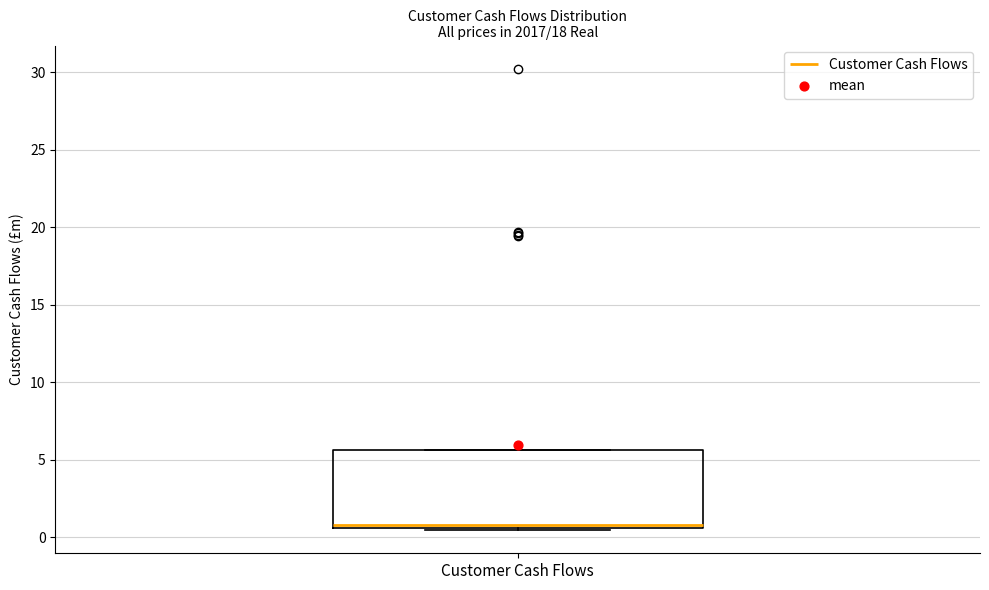

Where is the upper edge of the box for Customer Cash Flows on the y-axis? The values are not printed on the chart, so give them approximately, as read against the axis.

5.5